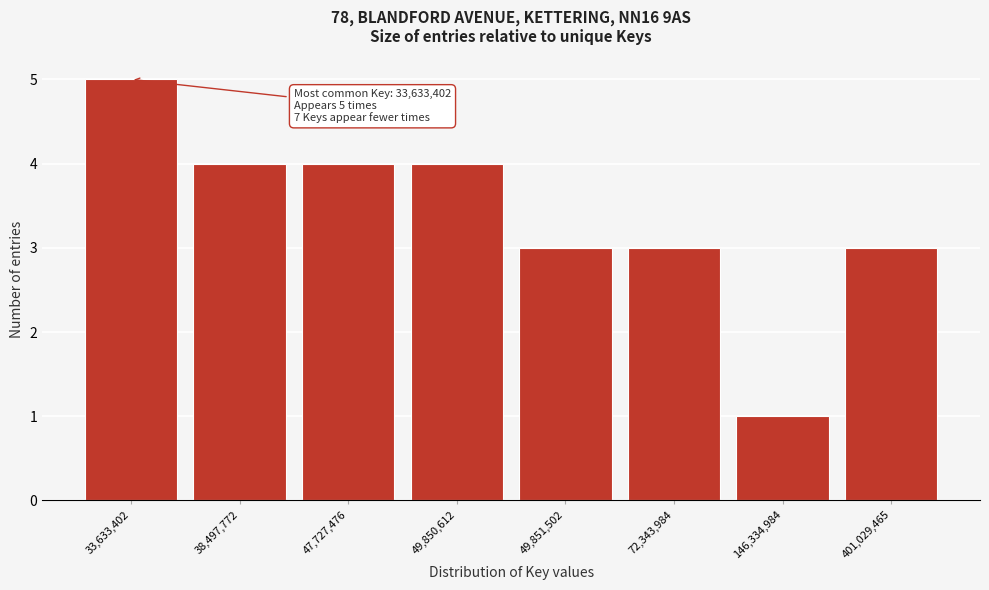

Reading right to left, what are all the values shown in this chart?

3	1	3	3	4	4	4	5